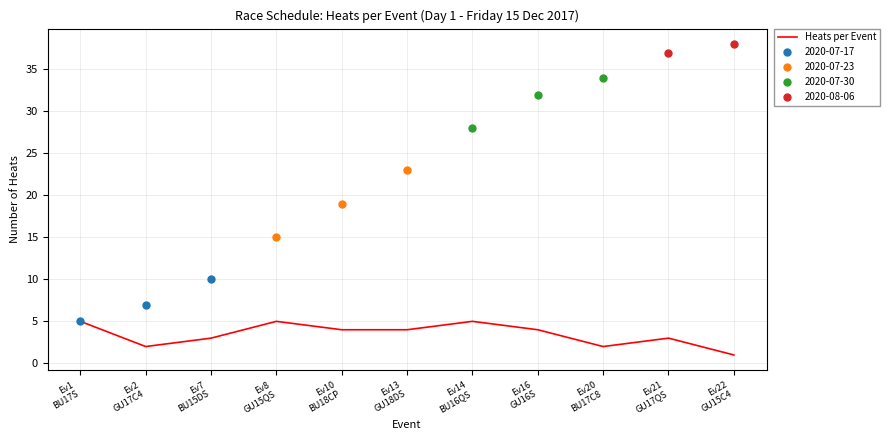

How many points are lower than both their immediate neighbors (excluding endpoints)?

2